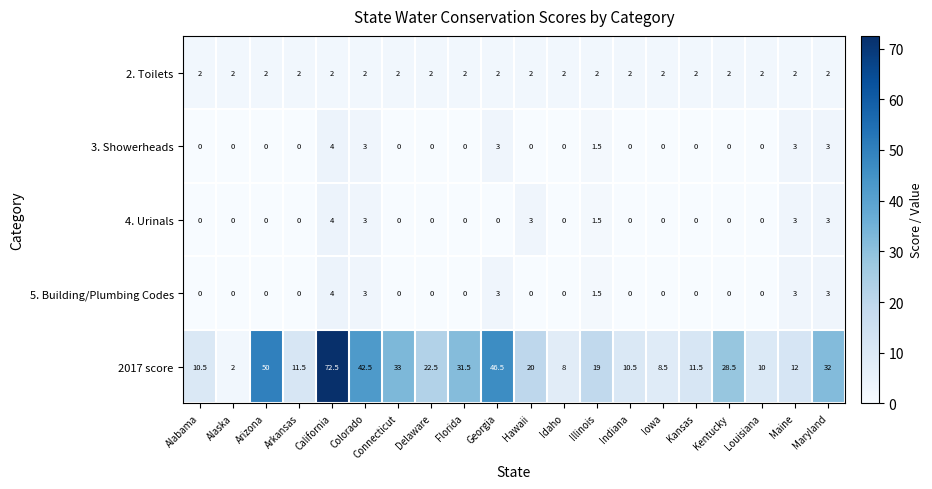

Which category has the highest value in the 2017 score series?

California